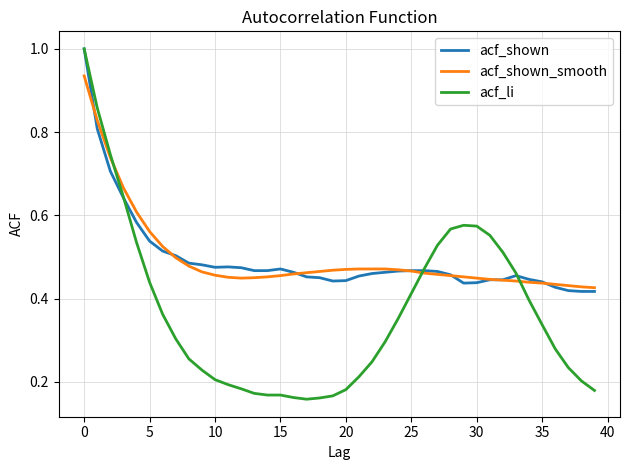

Which series has the widest spread of values?

acf_li